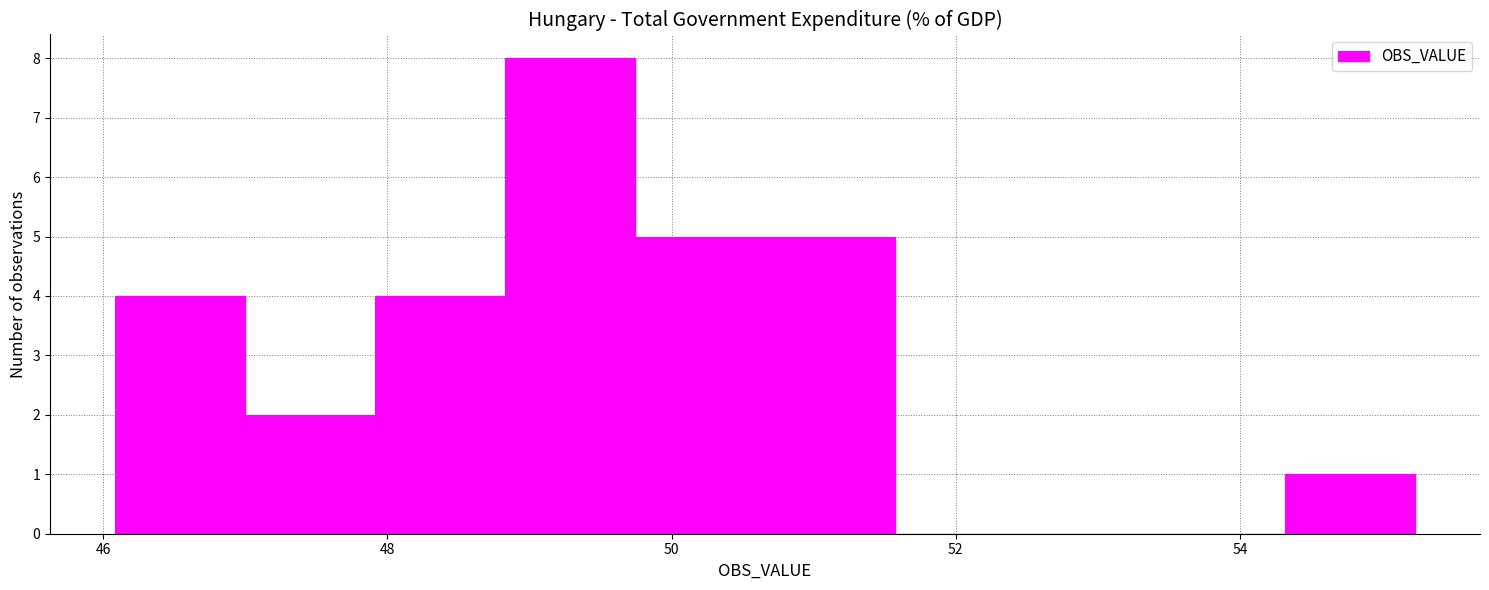

How tall is the bar that spans 48.0 to 48.8 on the x-axis? Neither the bar edges nor the heights are printed on the chart, so give them approximately, as read against the axes.

4